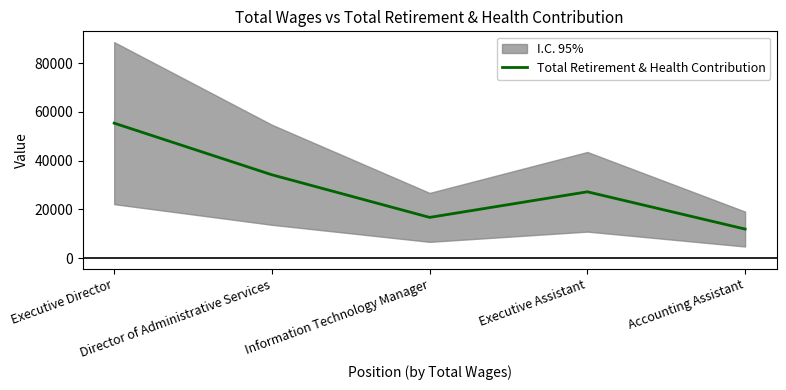

The value at Accounting Assistant is 11943. True or false?

True